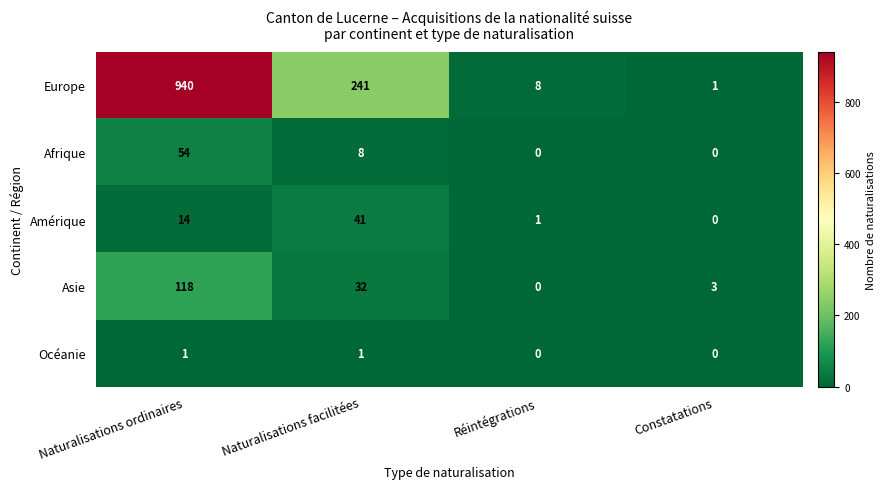

Which series has the largest total across all categories?

Europe